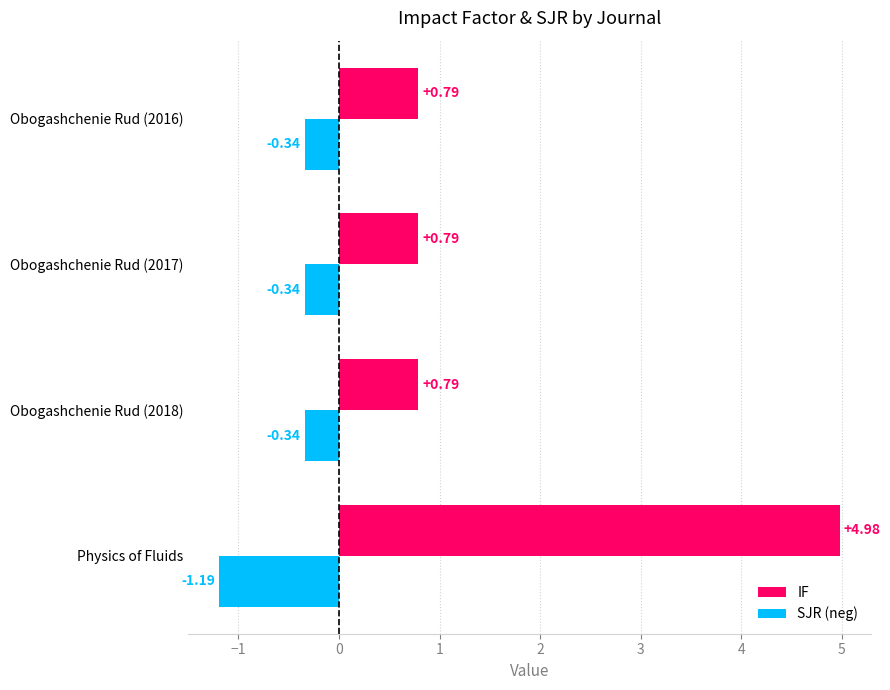

What are all the series names shown in the legend?

IF, SJR (neg)